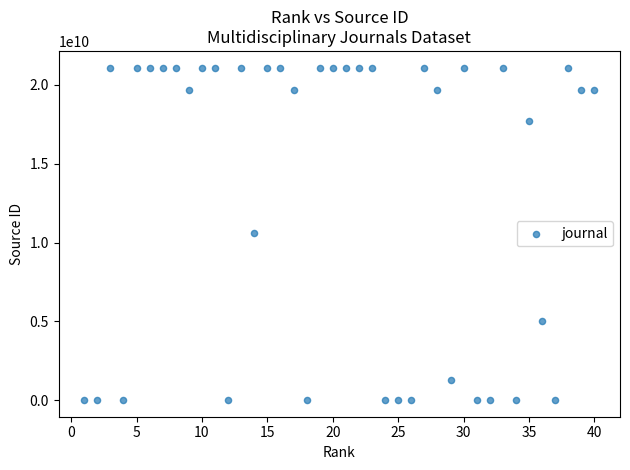

What is the range of X values (max minus min)?

39